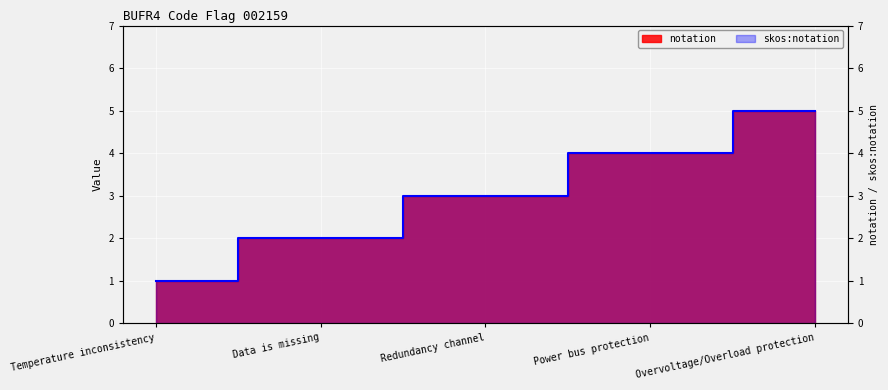

True or false: notation and skos_notation cross at least once.

False